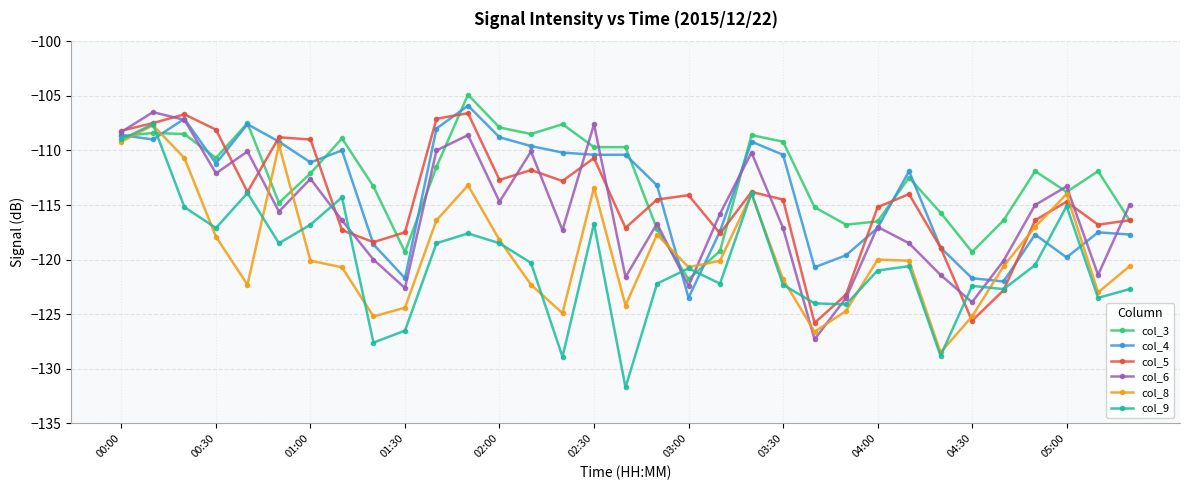

What is the value of the col_9 point at the 12th from the left?

-117.6